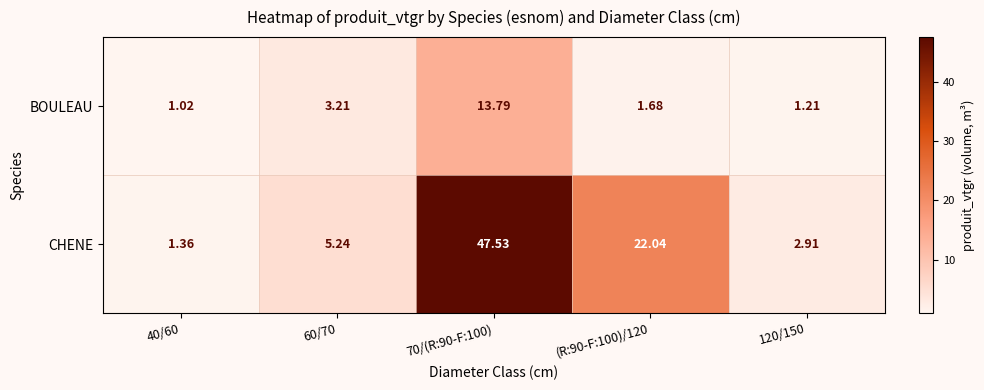

Which series has the widest spread of values?

CHENE